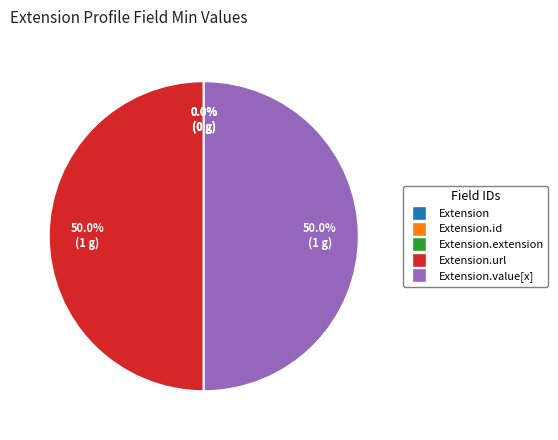

Is it true that Extension.value[x] is 39% of the pie?

False